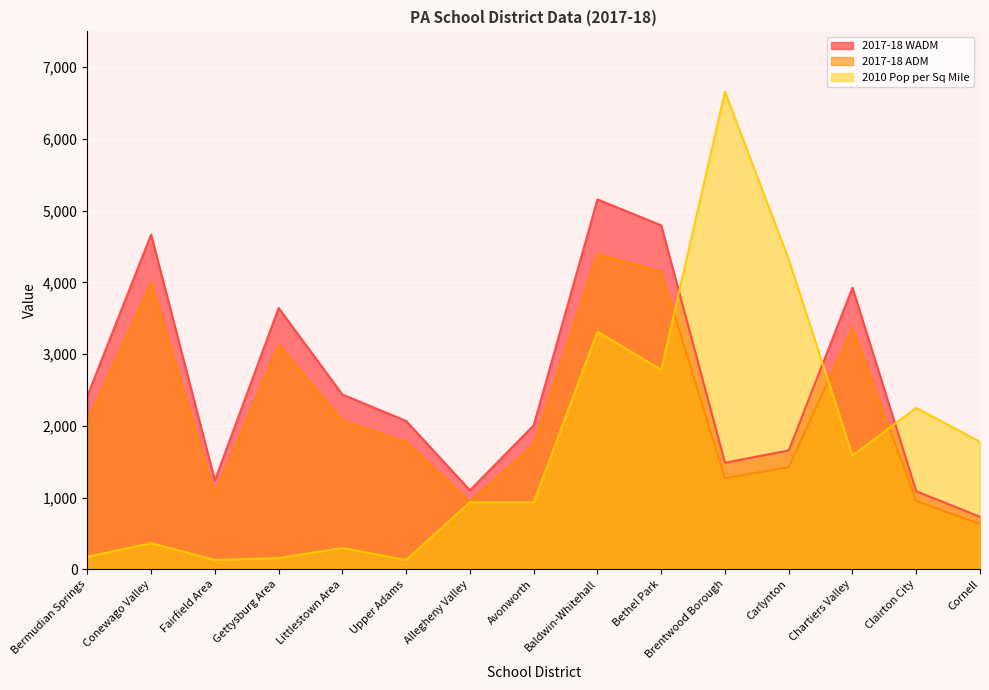

How many lines are shown in the chart?

3